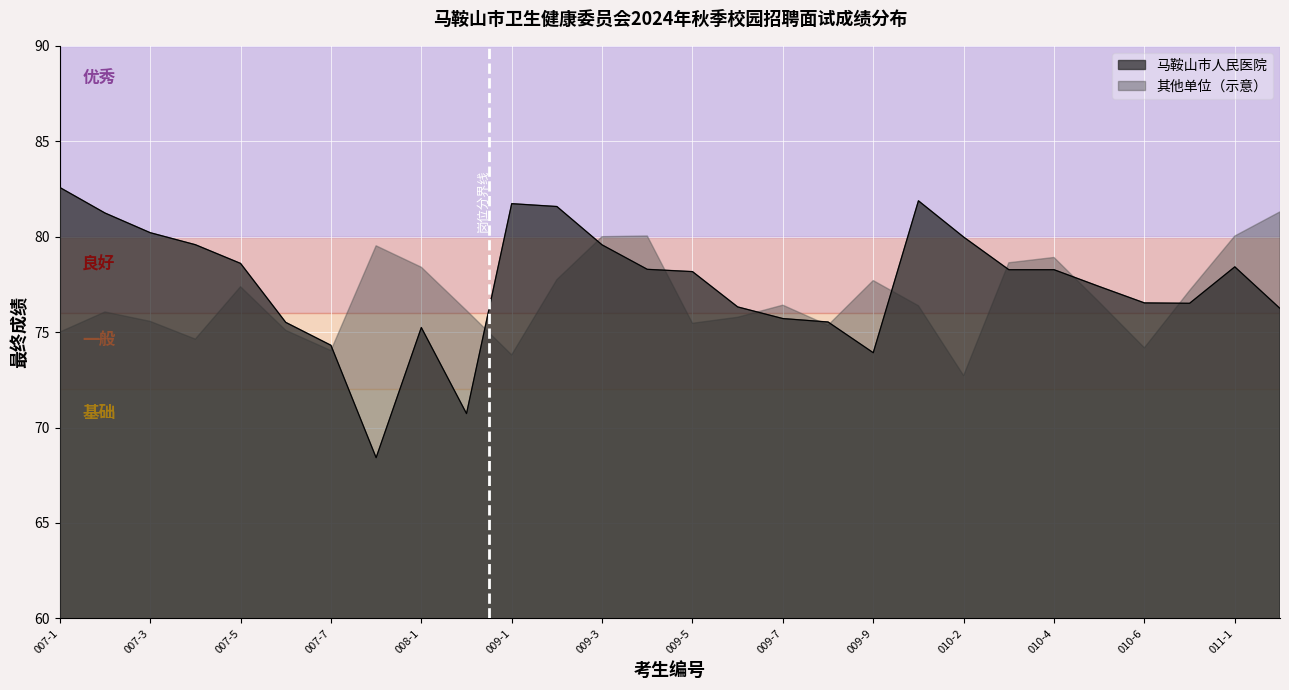

Is it true that 其他单位（示意） equals 78.4 at 008-1?

True